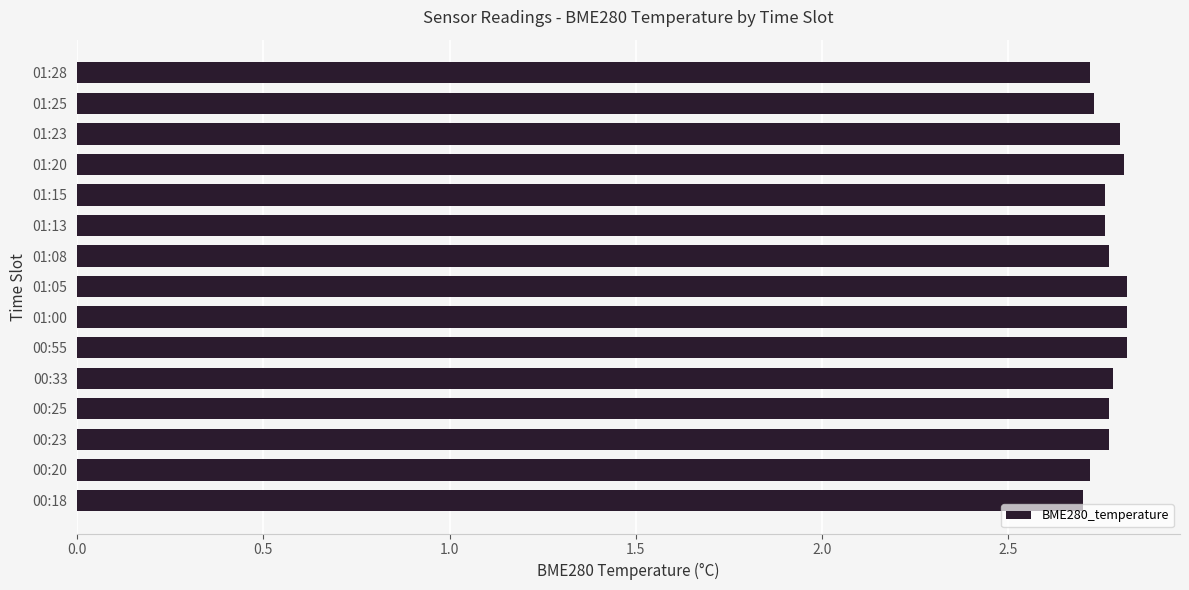

Is it true that the value at 01:28 is 2.7?

True